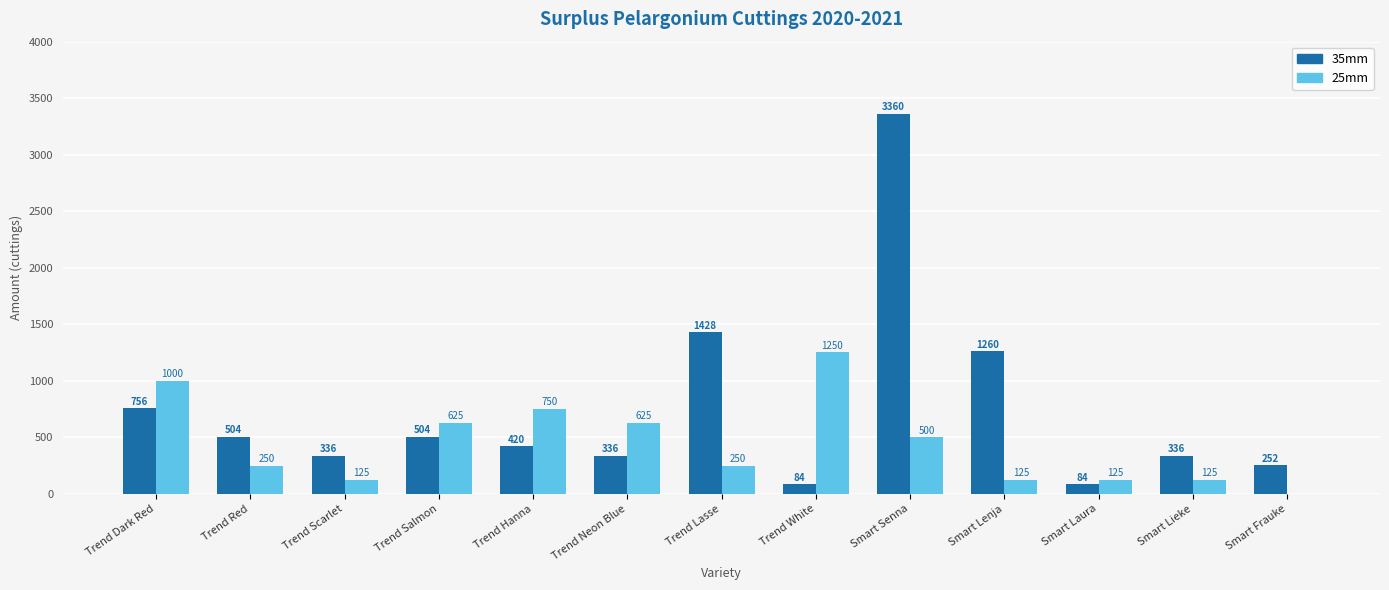

Reading left to right, list all the values displayed in this chart.

35mm: 756	504	336	504	420	336	1428	84	3360	1260	84	336	252
25mm: 1000	250	125	625	750	625	250	1250	500	125	125	125	0